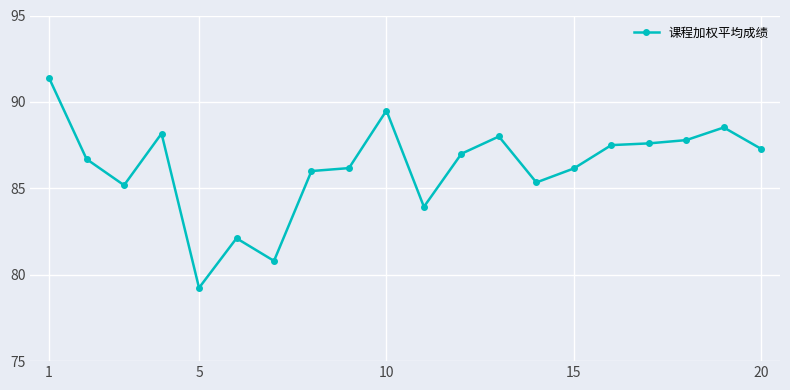

Reading right to left, what are all the values shown in this chart?

87.3	88.5	87.8	87.6	87.5	86.2	85.3	88.0	87.0	83.9	89.5	86.2	86.0	80.8	82.1	79.2	88.2	85.2	86.7	91.4